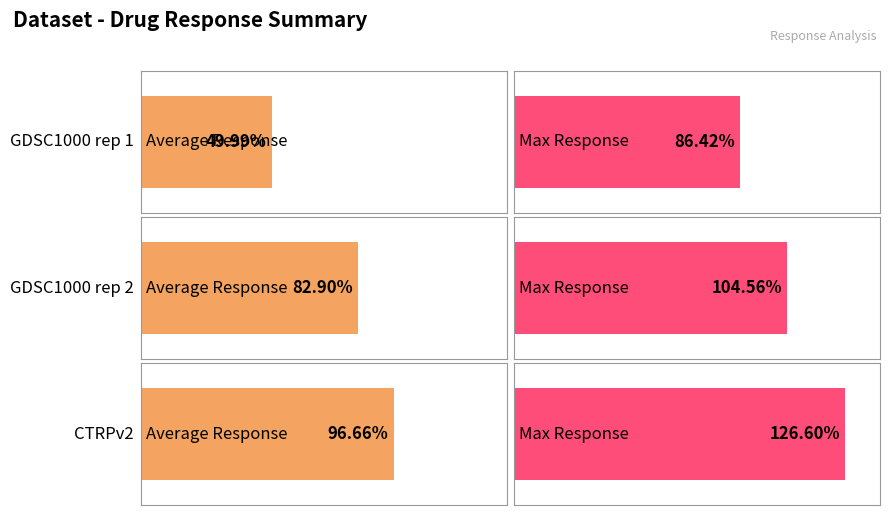

Where does the Mean Response series first go above 46?

GDSC1000 rep 1